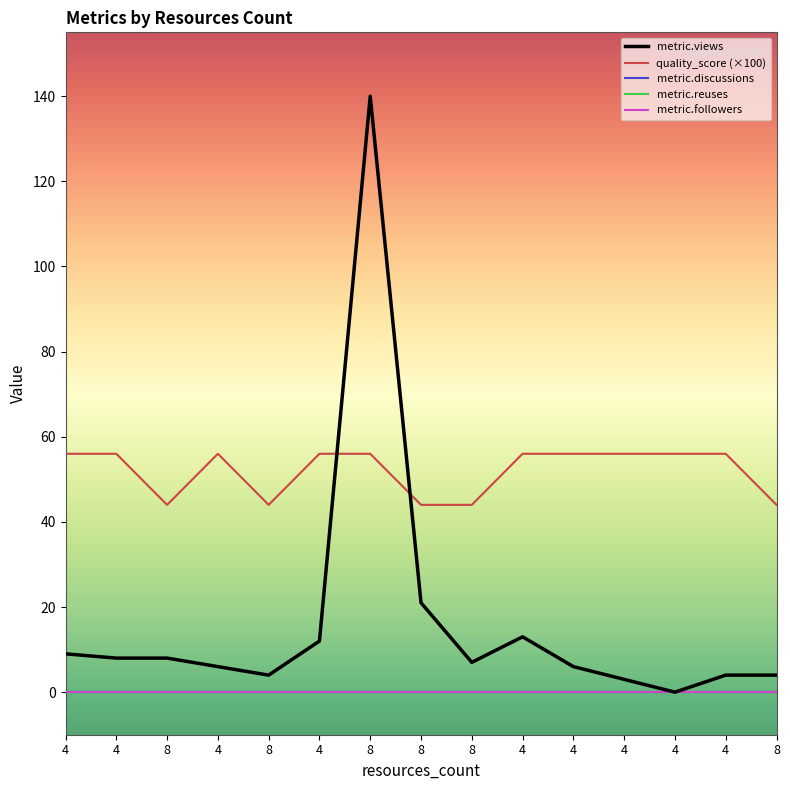

Does the chart have visible grid lines?

No